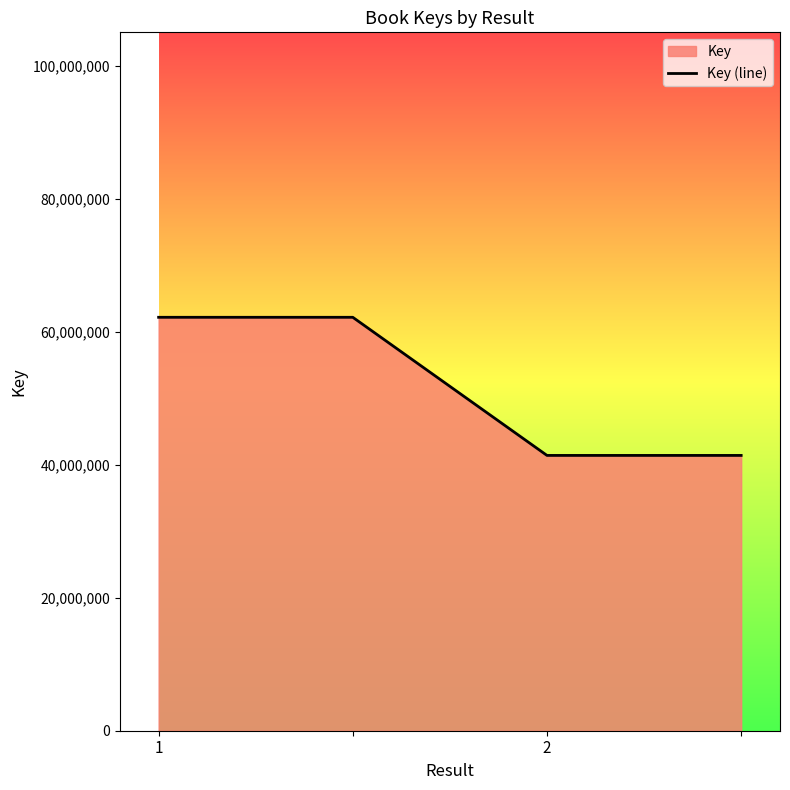

What is the change in value from 1 to 2?

-20766337